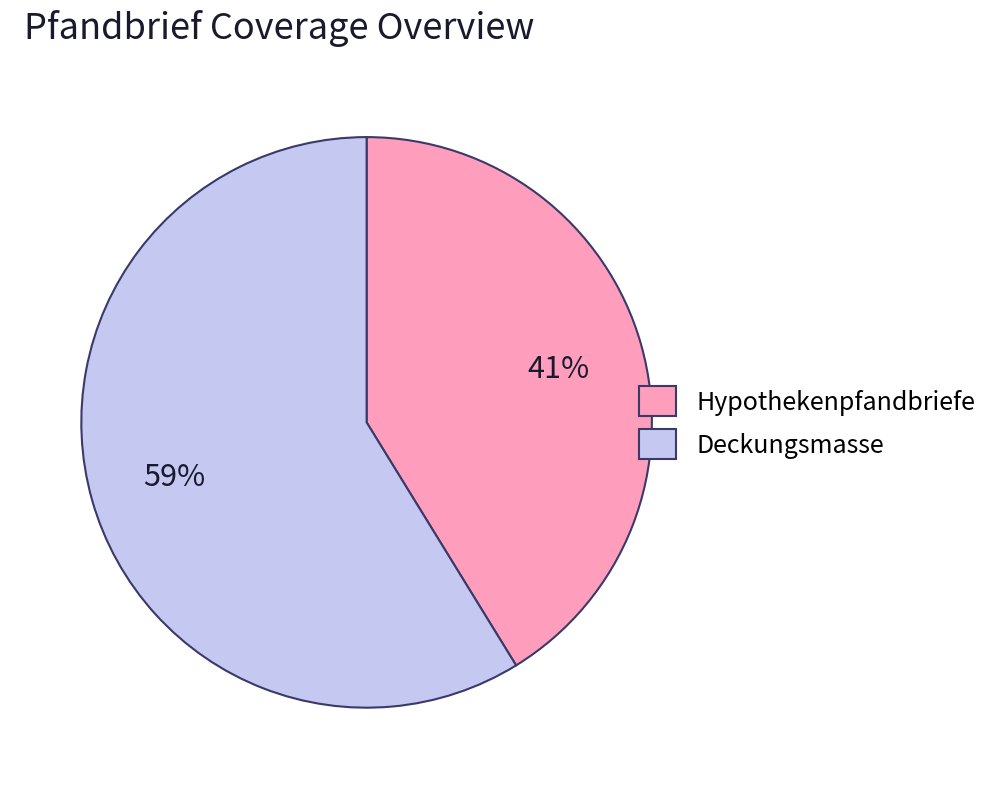

Rank the categories by value from lowest to highest.

Hypothekenpfandbriefe, Deckungsmasse